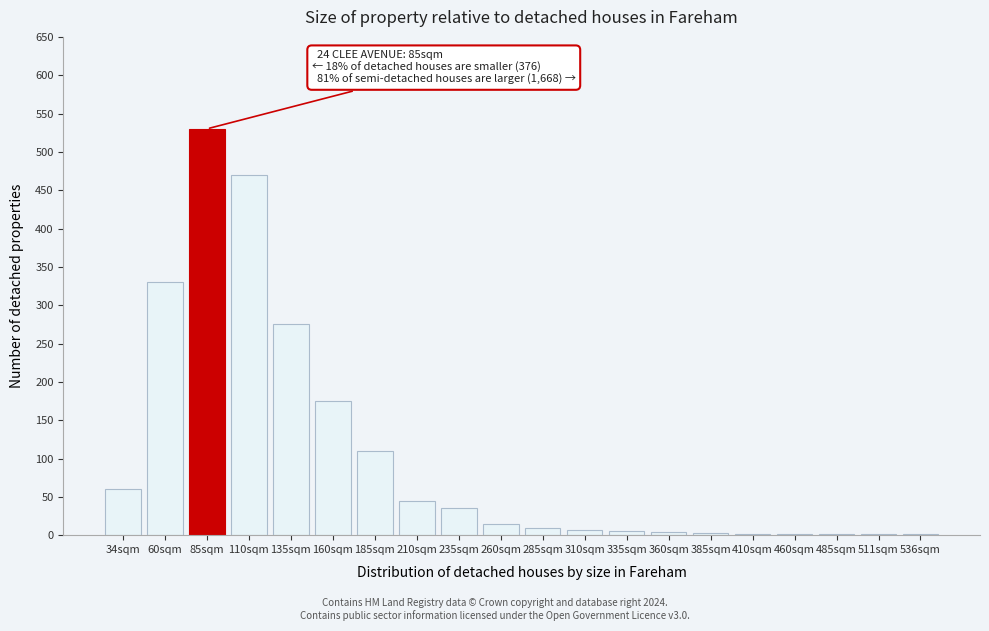

What is the sum of all values?

2081